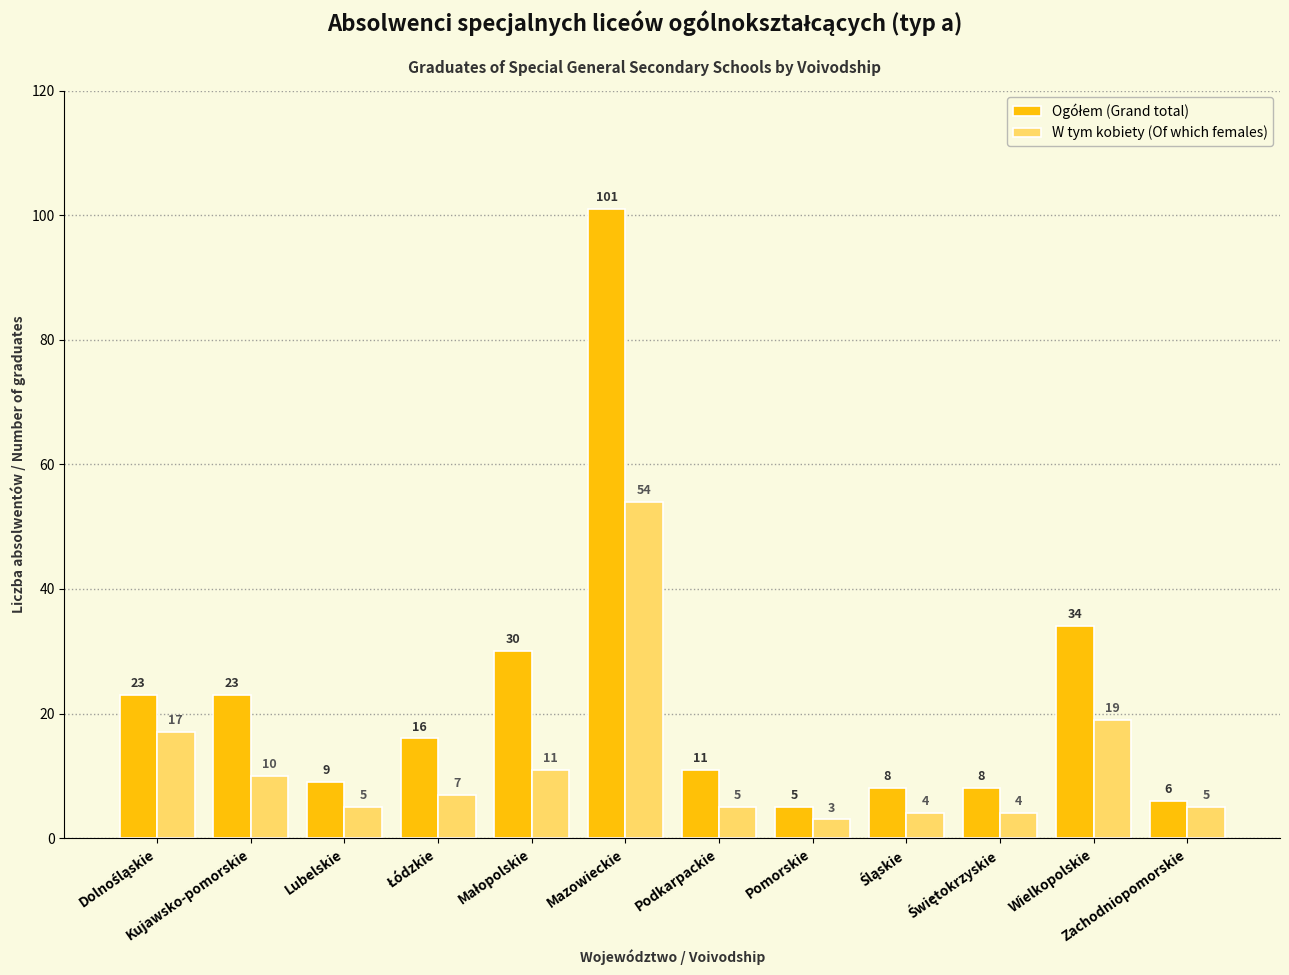

True or false: W tym kobiety (Of which females) has a value of 54 at Mazowieckie.

True